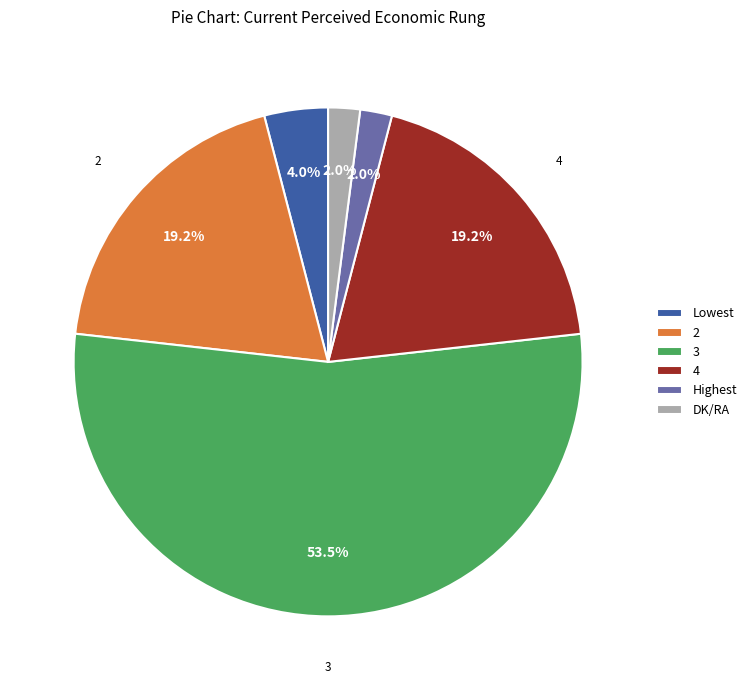

What is the largest slice in the pie chart?

3